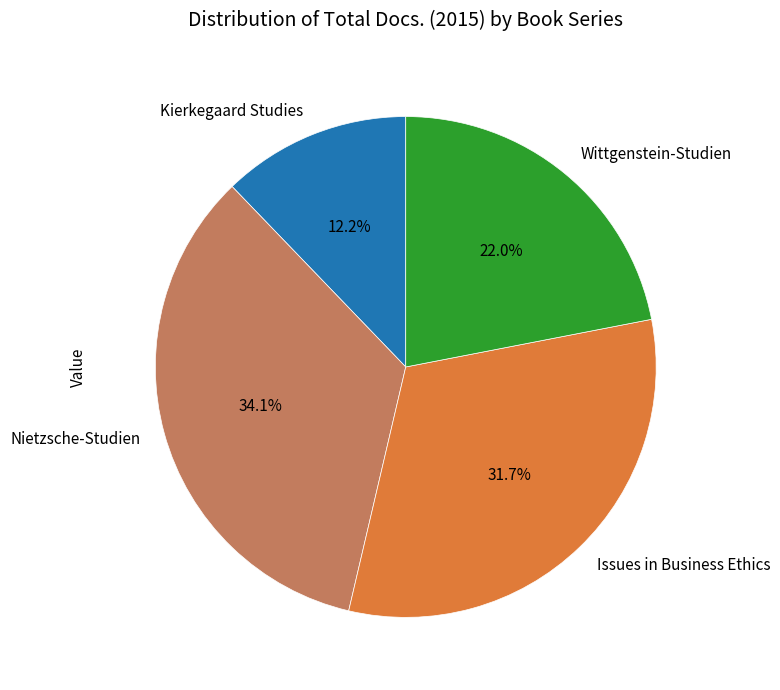

Do Wittgenstein-Studien and Kierkegaard Studies together represent more than half of the pie?

No